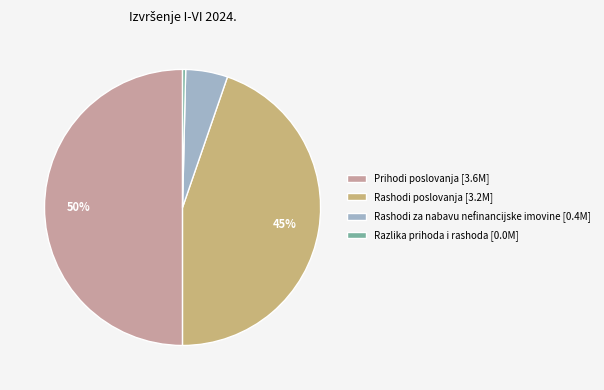

Which category has the biggest portion of the pie?

Prihodi poslovanja [3.6M]